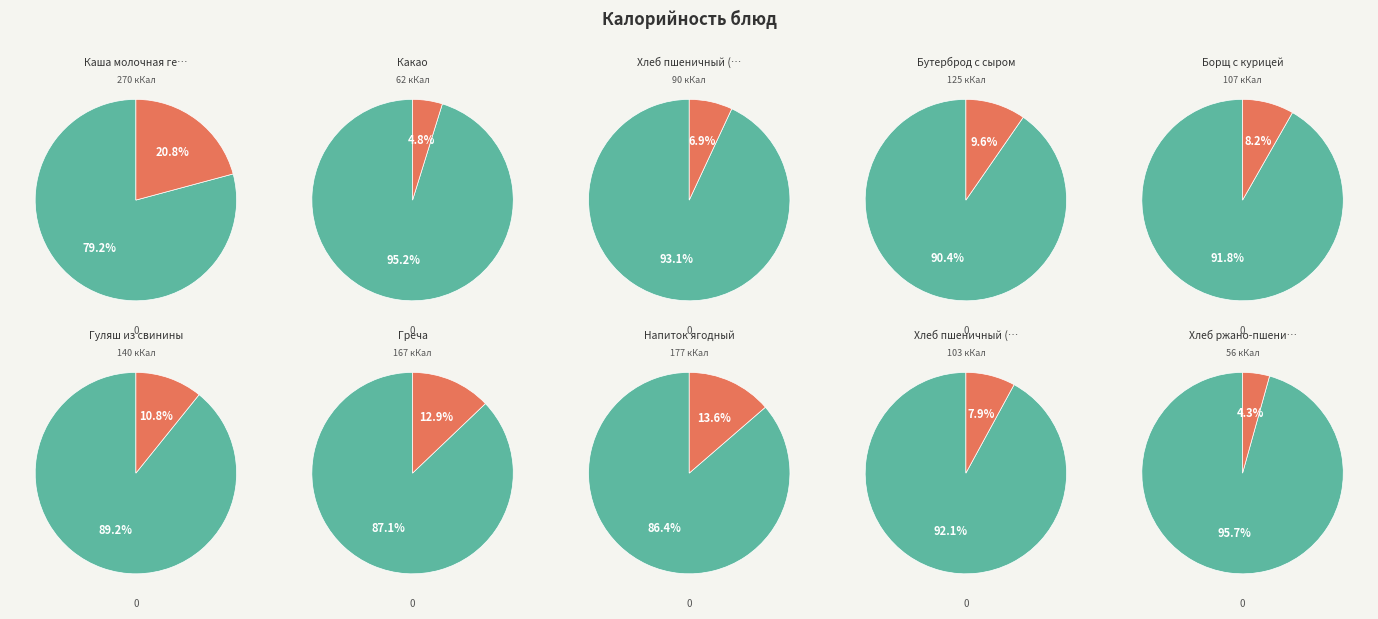

To the nearest percent, what is the combined percentage of Хлеб ржано-пшеничный and Какао?

9%